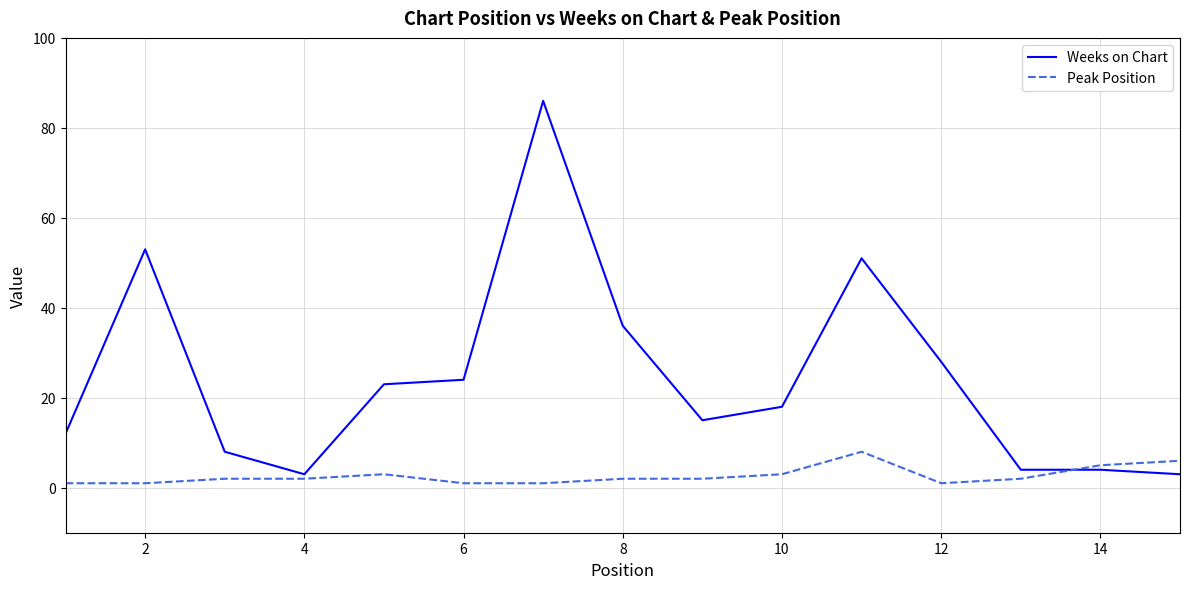

Reading left to right, transcribe all the data shown in this chart.

Weeks on Chart: 12	53	8	3	23	24	86	36	15	18	51	28	4	4	3
Peak Position: 1	1	2	2	3	1	1	2	2	3	8	1	2	5	6